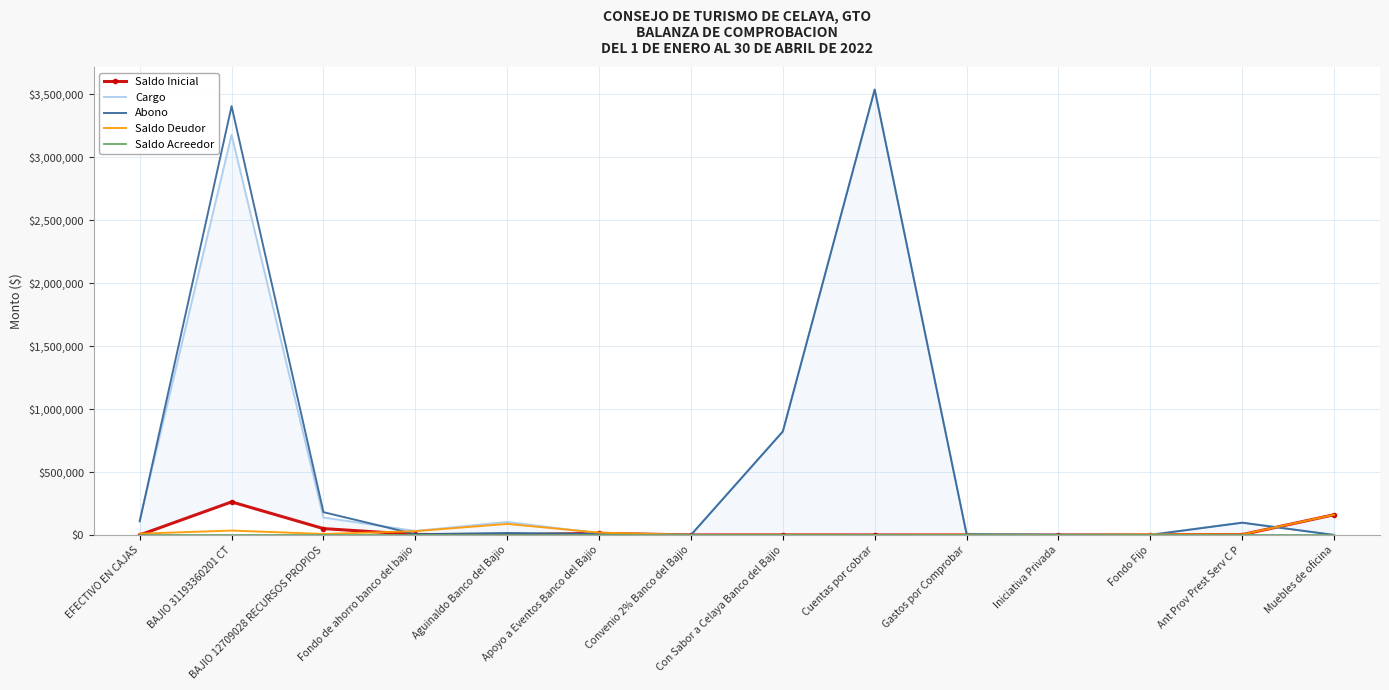

Which series changed the most between Cuentas por cobrar and Muebles de oficina?

Cargo